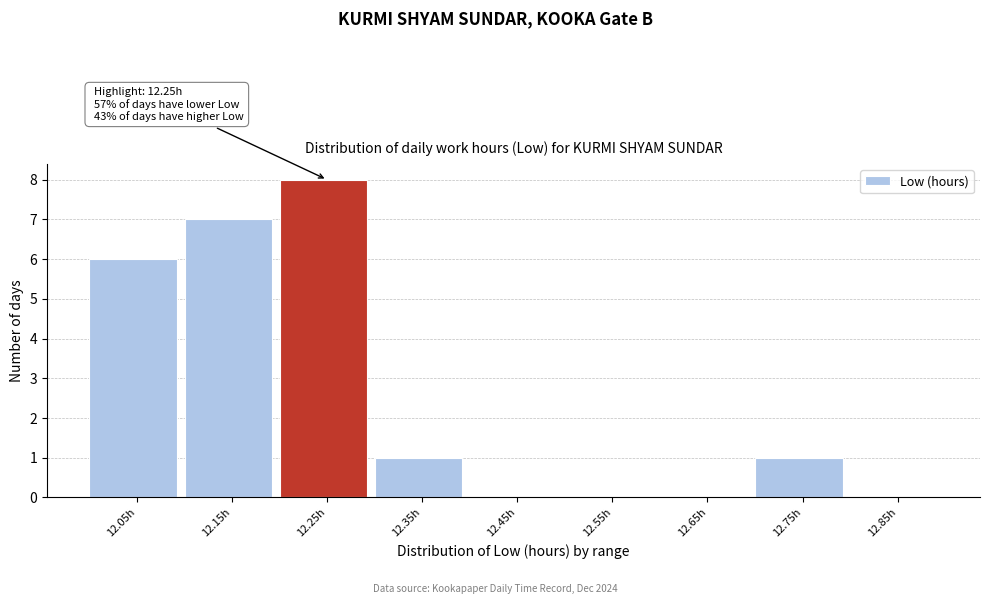

Reading left to right, list all the values displayed in this chart.

12.05h=6	12.15h=7	12.25h=8	12.35h=1	12.45h=0	12.55h=0	12.65h=0	12.75h=1	12.85h=0